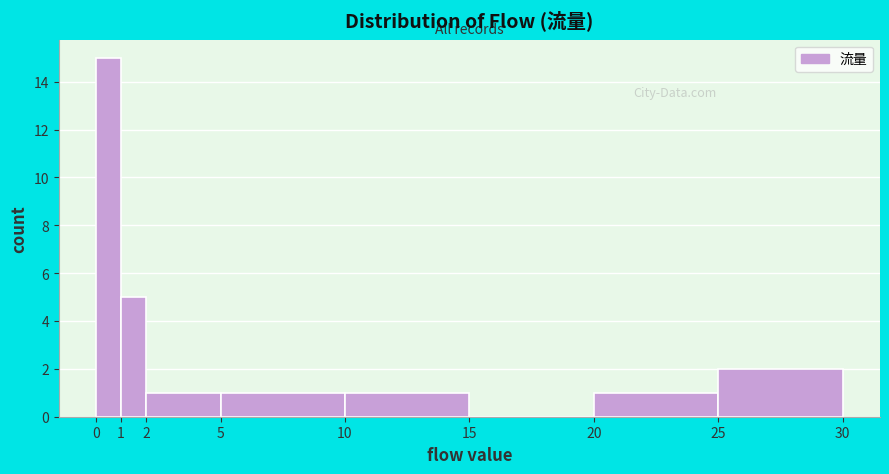

Which range on the x-axis has the tallest bar?

0 to 1